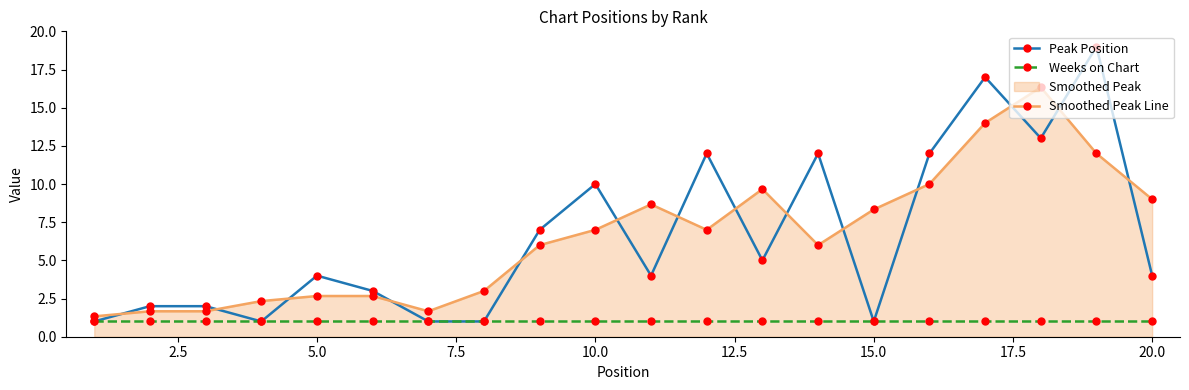

Which series has the largest range (max minus min)?

Peak Position